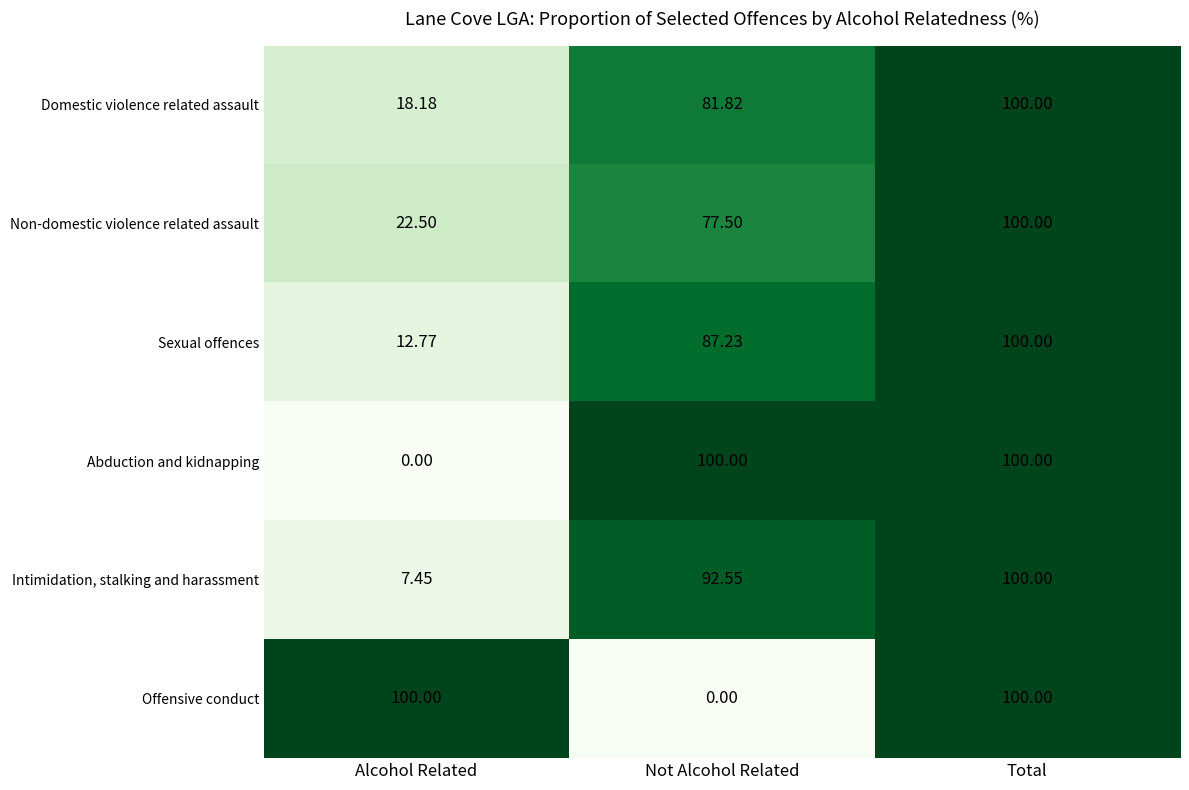

At which label does Offensive conduct reach its minimum?

Not Alcohol Related